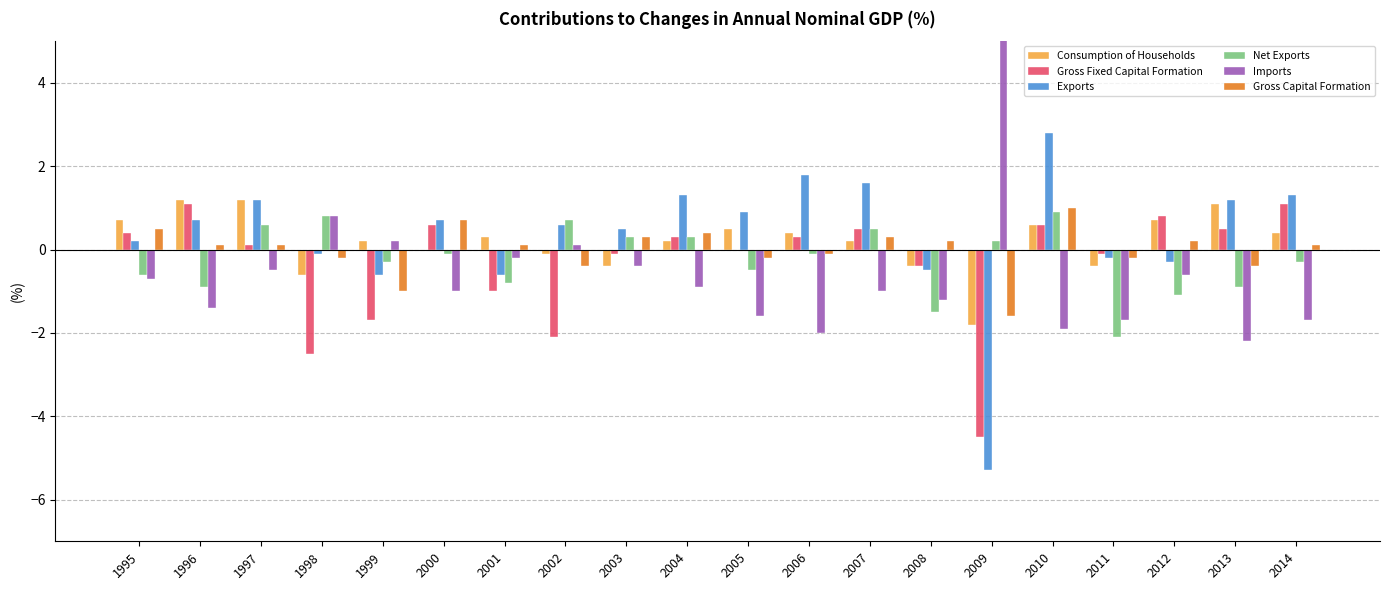

At which label is Consumption of Households closest to 0?

2000